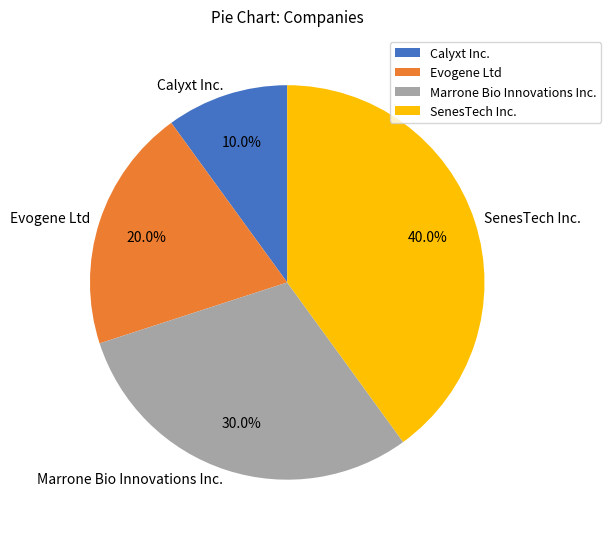

The Calyxt Inc. slice represents 1% of the pie. True or false?

False